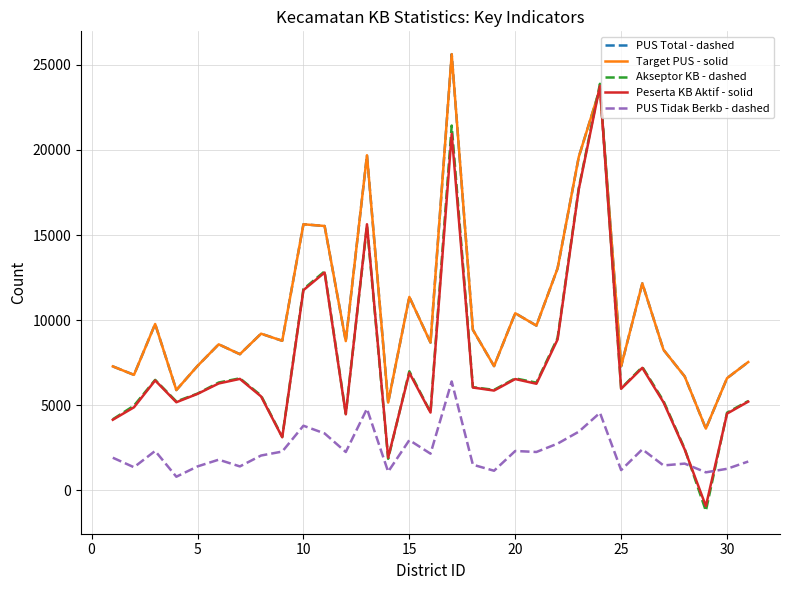

How many interior local valleys does the Peserta KB Aktif - solid series have?

9